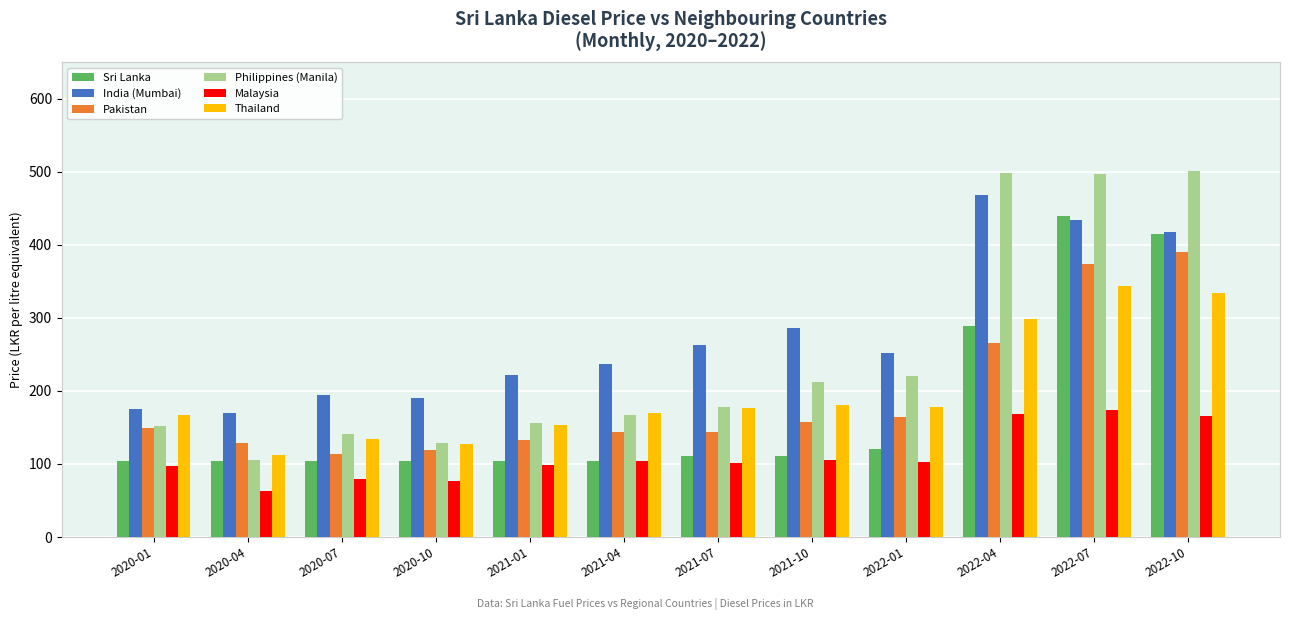

At which label does Thailand first exceed 177?

2021-07